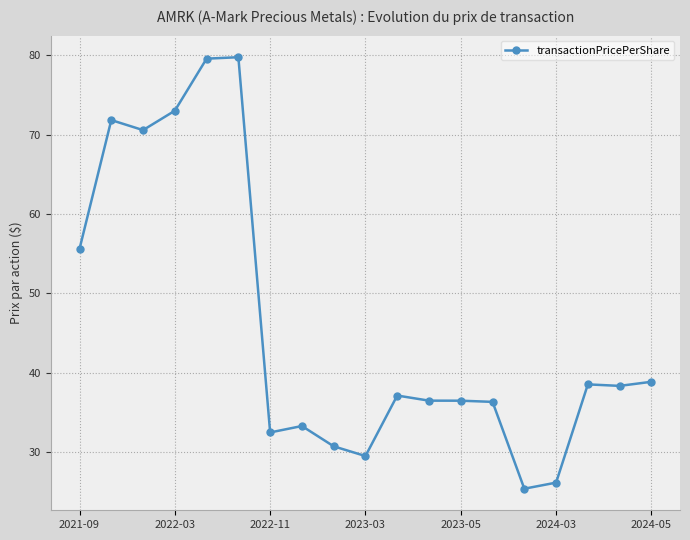

What is the value of the 14th point from the left?

36.3